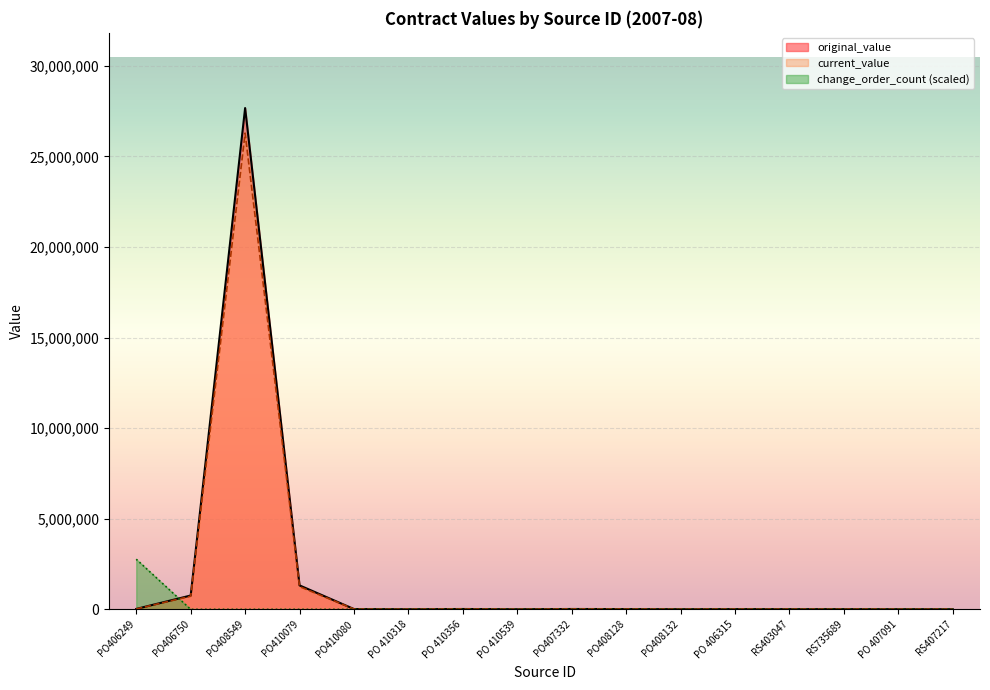

What are all the series names shown in the legend?

original_value, current_value, change_order_count (scaled)